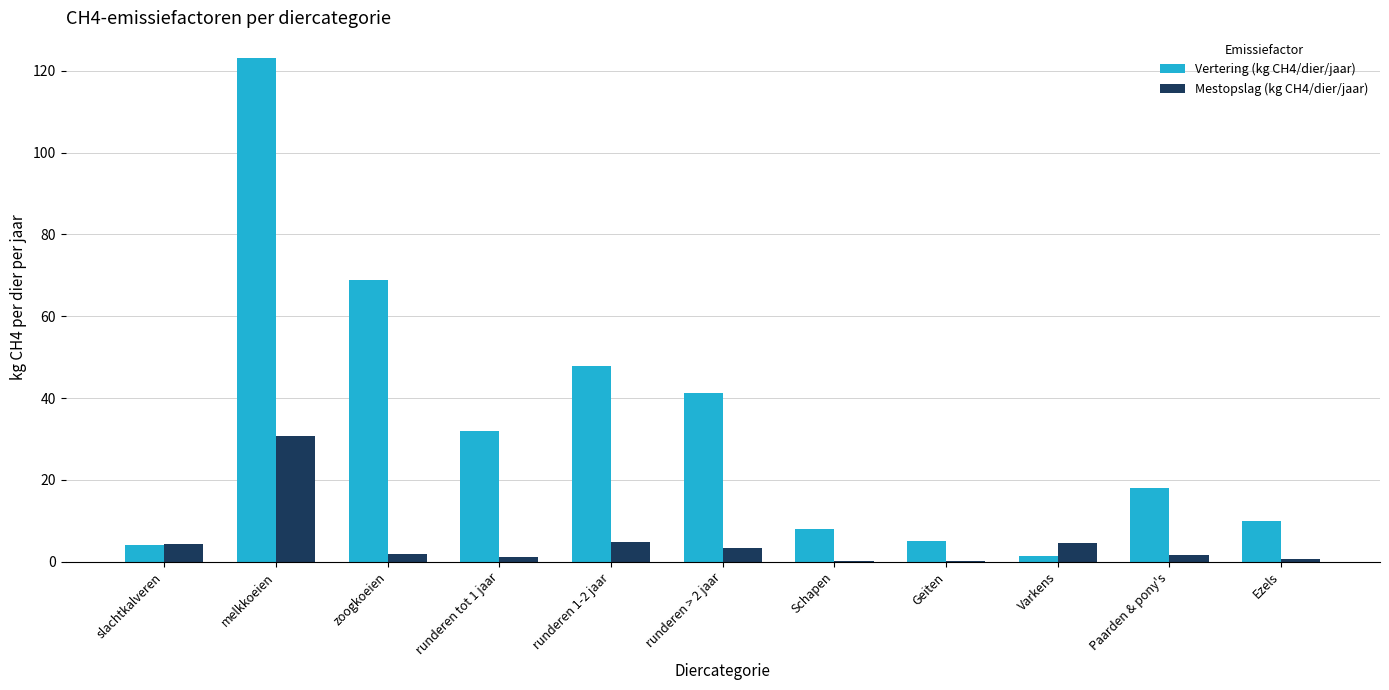

What is the sum of all Mestopslag (kg CH4/dier/jaar) values?

53.2